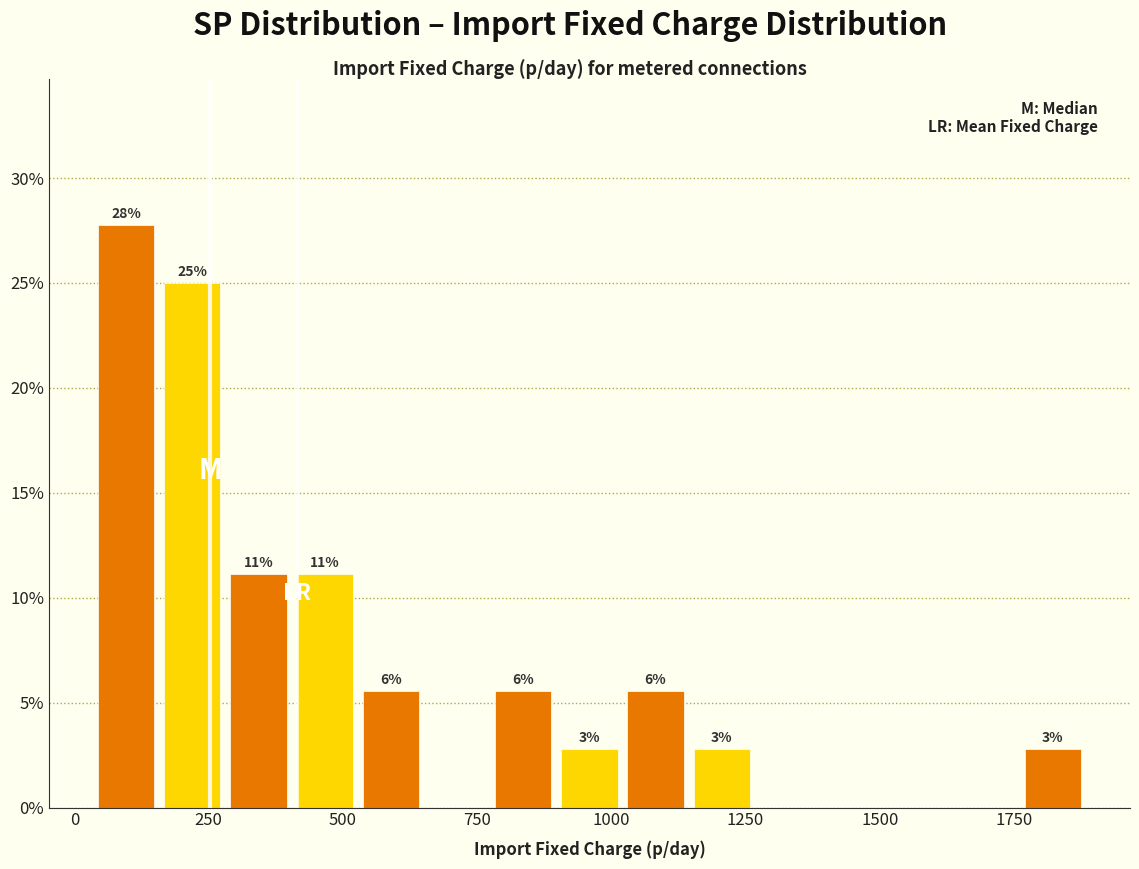

Read against the x-axis, roughly where is the centre of the tallest bar?

100